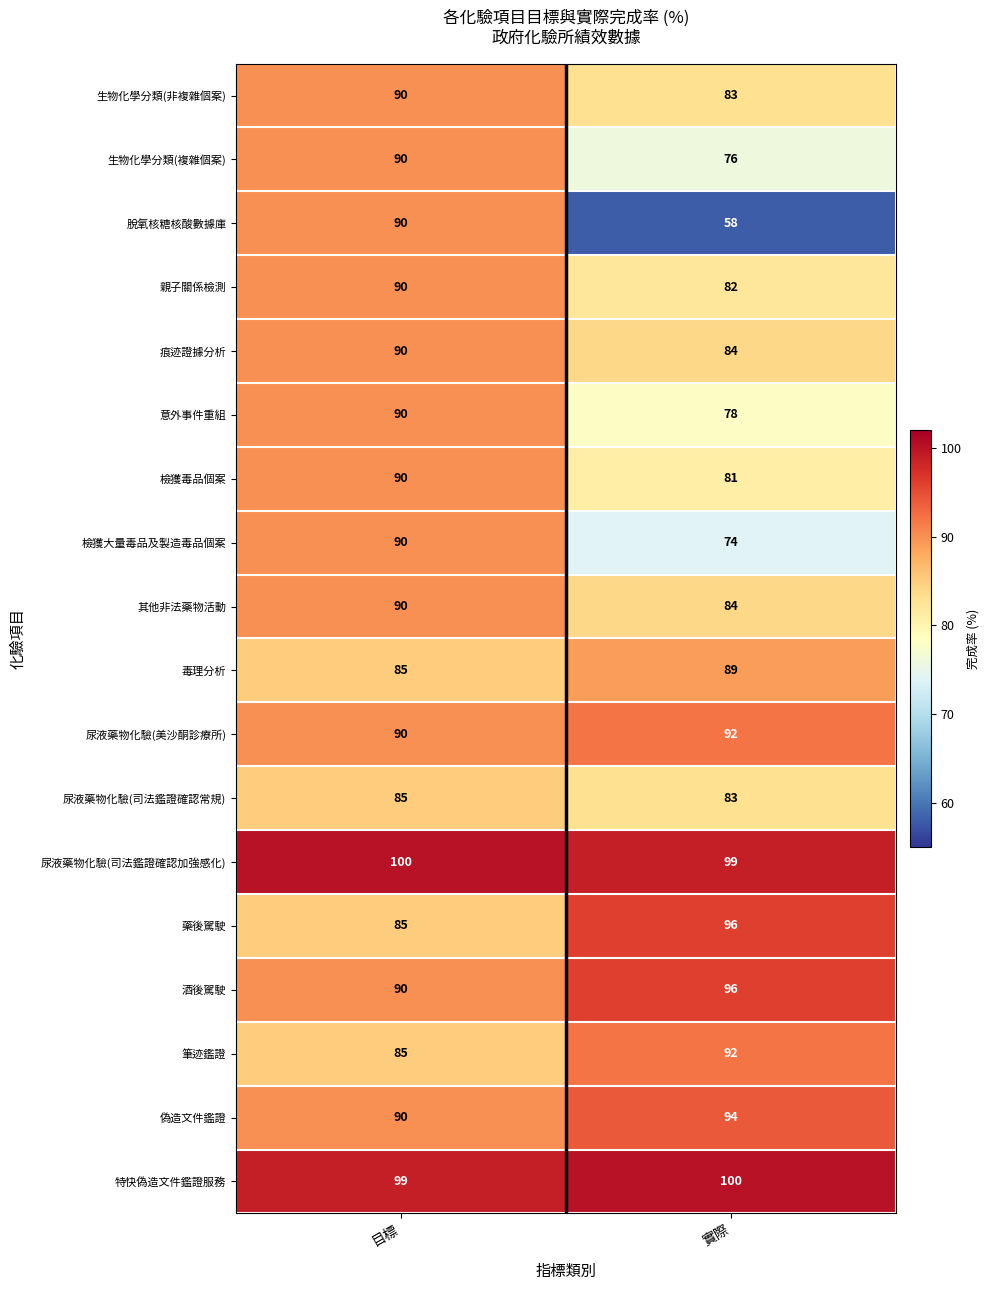

What value does the 脫氧核糖核酸數據庫 series have at 目標, to the nearest 10?

90